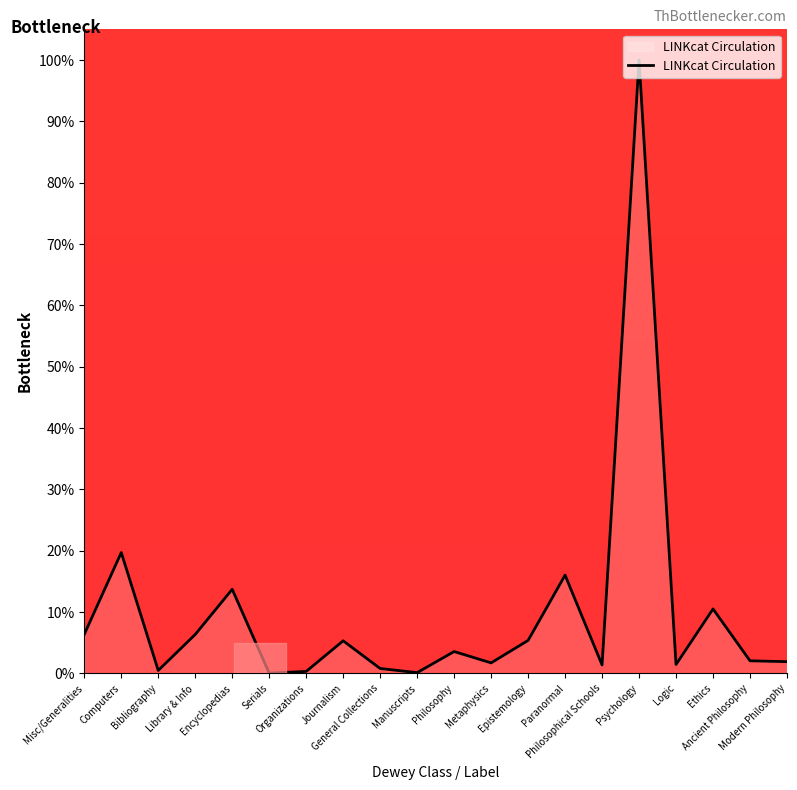

What is the greatest value displayed?

100.0